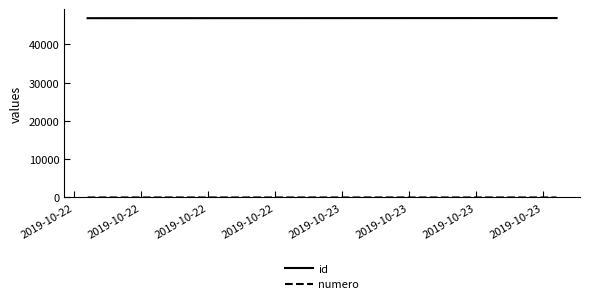

Which series has the largest total across all categories?

id